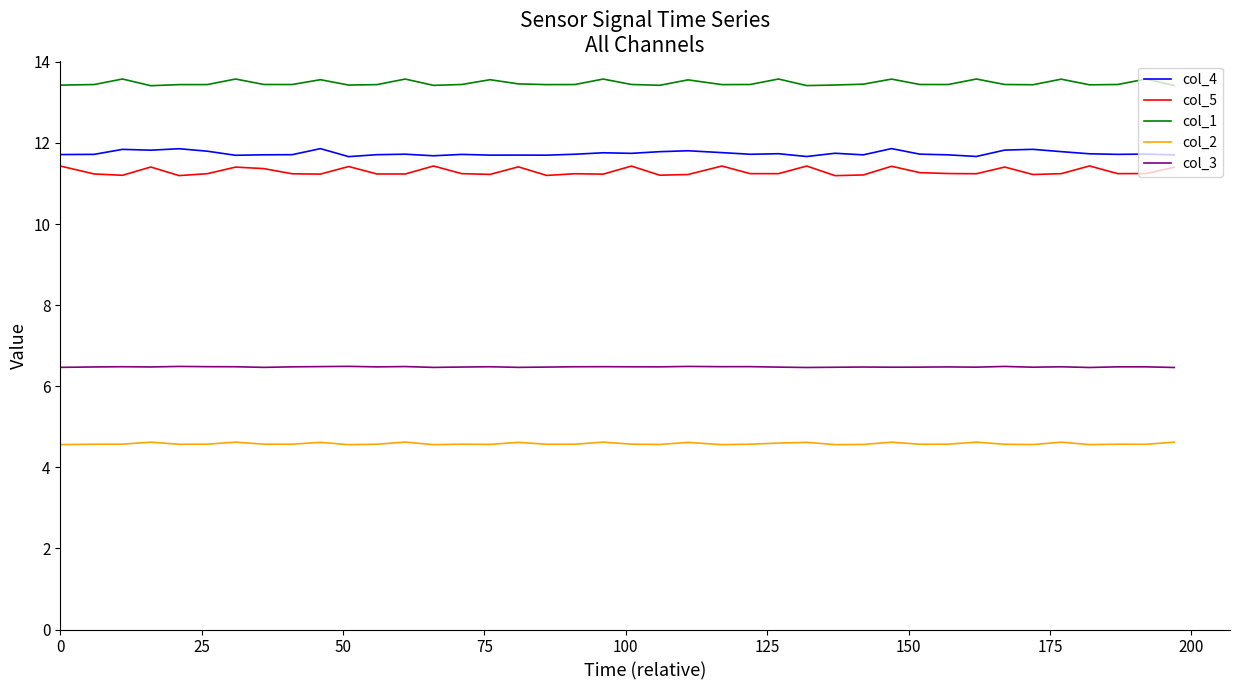

True or false: col_1 and col_3 cross at least once.

False